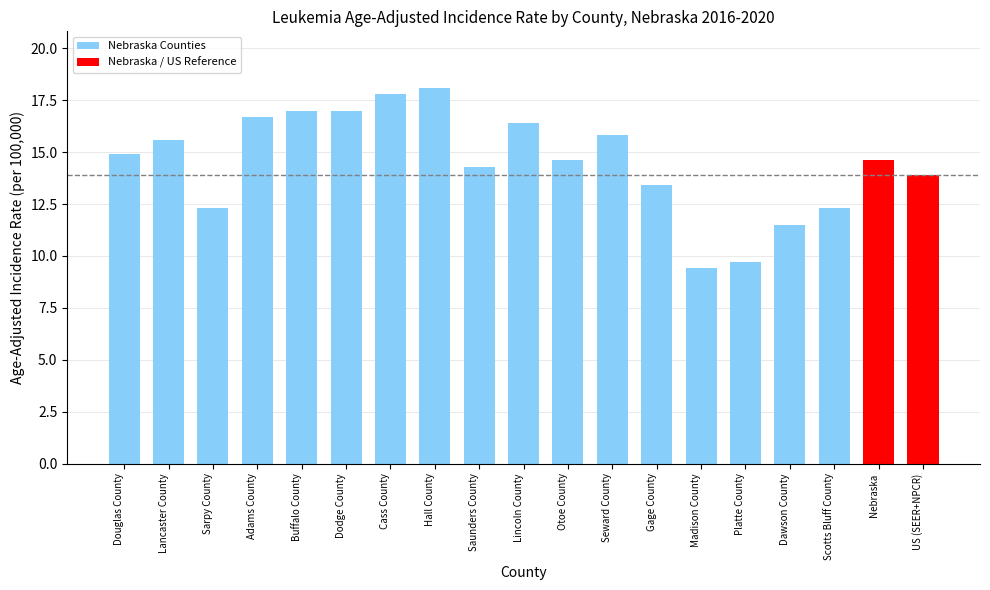

How many data points are less than 14?

7